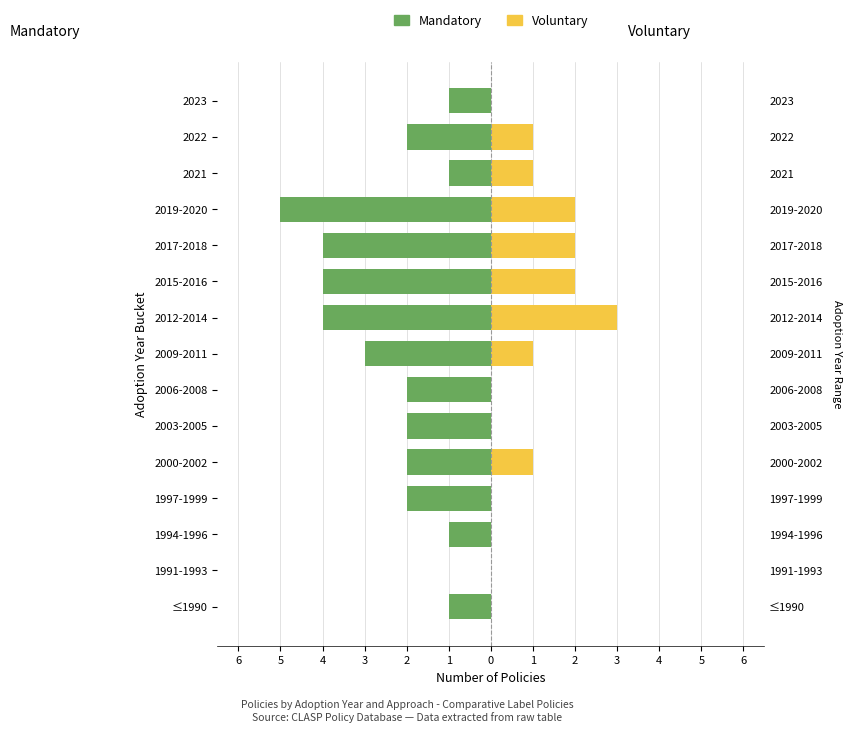

Is it true that Voluntary equals -2 at 1994-1996?

False